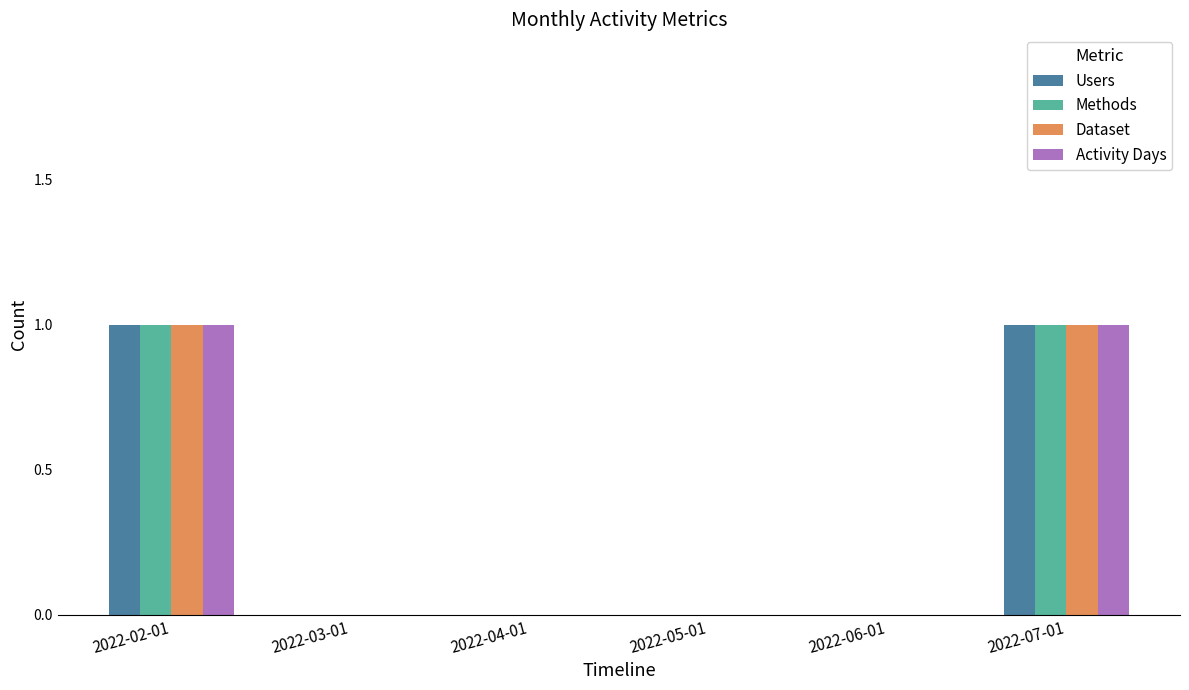

Reading right to left, what are all the values shown in this chart?

Users: 2022-07-01=1	2022-06-01=0	2022-05-01=0	2022-04-01=0	2022-03-01=0	2022-02-01=1
Methods: 2022-07-01=1	2022-06-01=0	2022-05-01=0	2022-04-01=0	2022-03-01=0	2022-02-01=1
Dataset: 2022-07-01=1	2022-06-01=0	2022-05-01=0	2022-04-01=0	2022-03-01=0	2022-02-01=1
Activity Days: 2022-07-01=1	2022-06-01=0	2022-05-01=0	2022-04-01=0	2022-03-01=0	2022-02-01=1